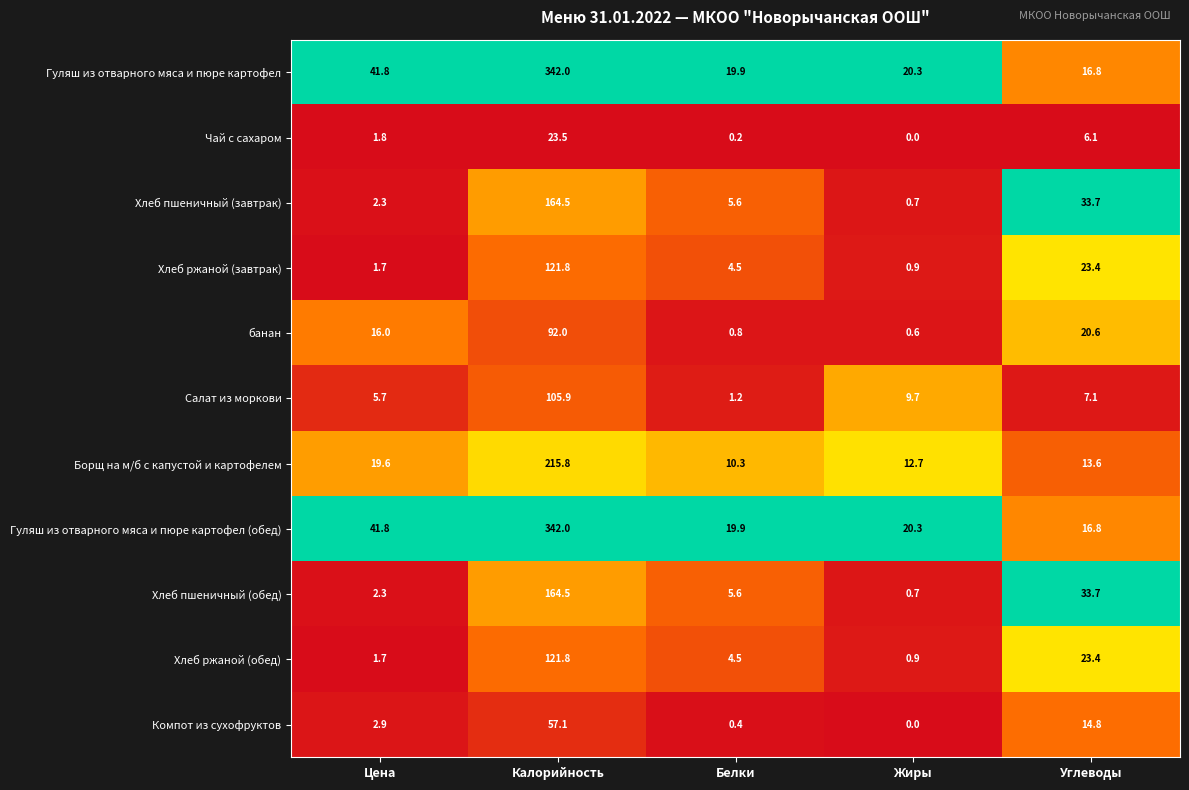

At how many categories does at least one series exceed 0?

5